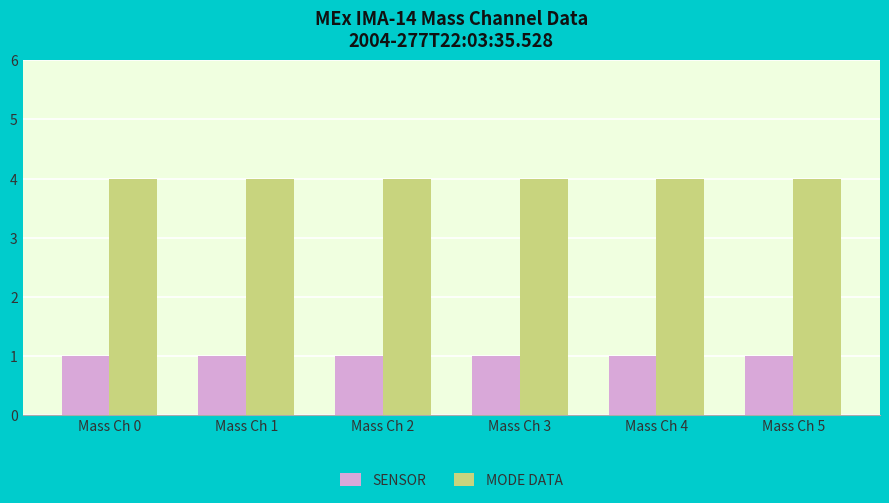

List the series in order of their overall mean, lowest first.

SENSOR, MODE DATA